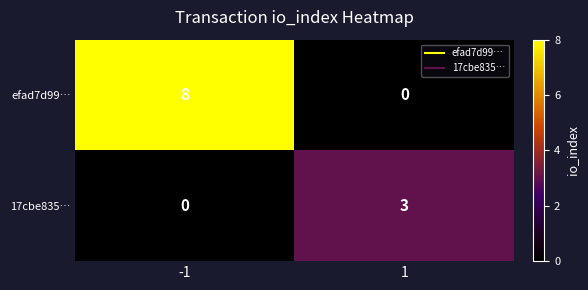

What is the average value of the efad7d99… series?

4